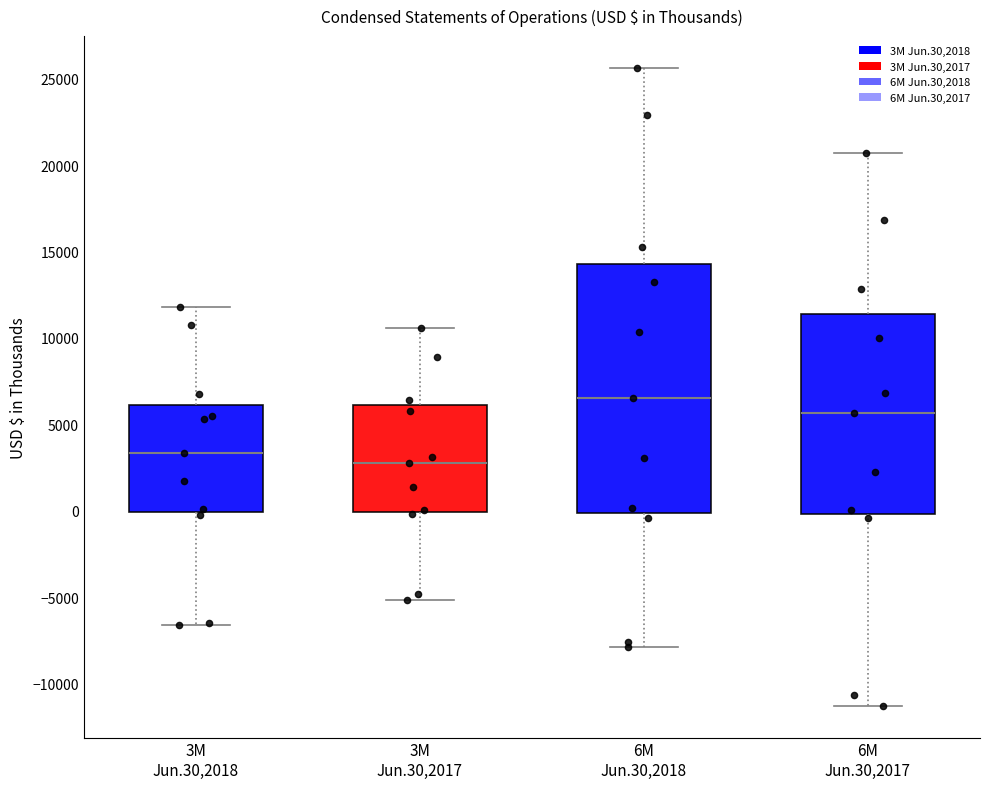

Reading left to right, transcribe this box plot: for each box, give where its median line is, the range the box spans, and where its two whiskers end, as read against the y-axis. The values are not printed on the chart, so give them approximately, as read against the axis.

3M Jun.30,2018: median 3500, box 0 to 6000, whiskers -6500 to 12000
3M Jun.30,2017: median 3000, box 0 to 6000, whiskers -5000 to 10500
6M Jun.30,2018: median 6500, box 0 to 14500, whiskers -8000 to 25500
6M Jun.30,2017: median 5500, box 0 to 11500, whiskers -11500 to 20500